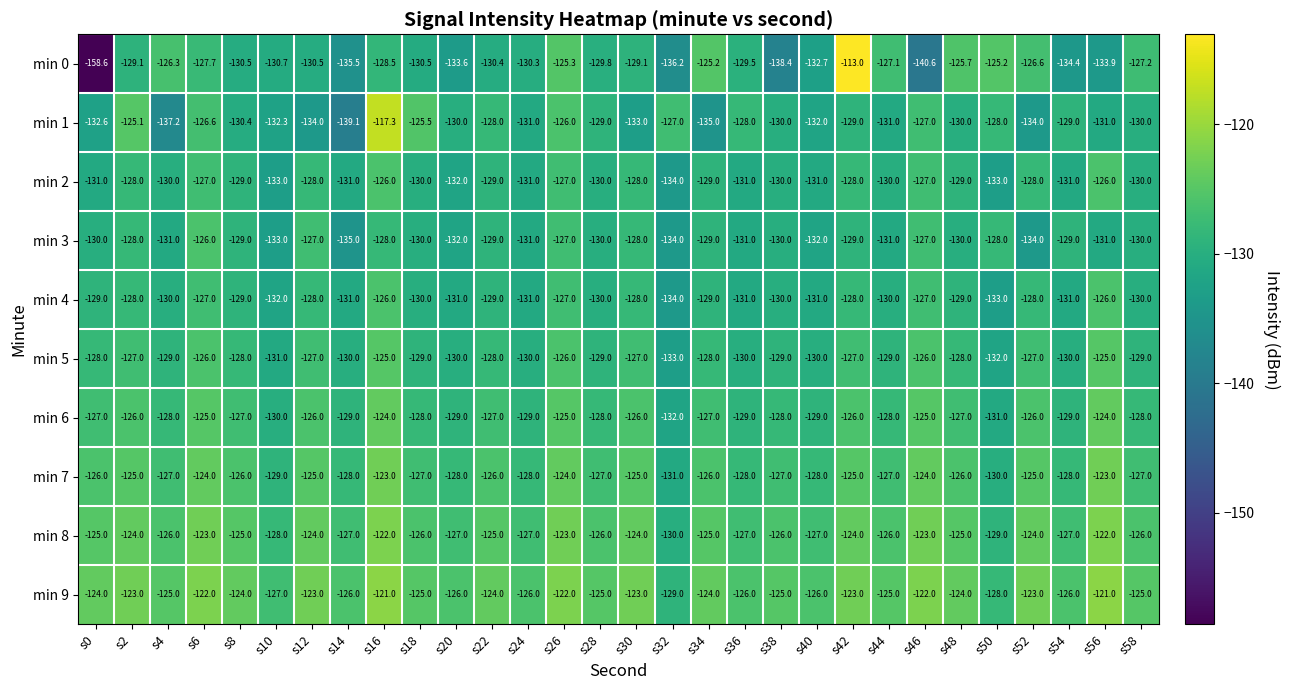

Which series has the largest range (max minus min)?

min 0